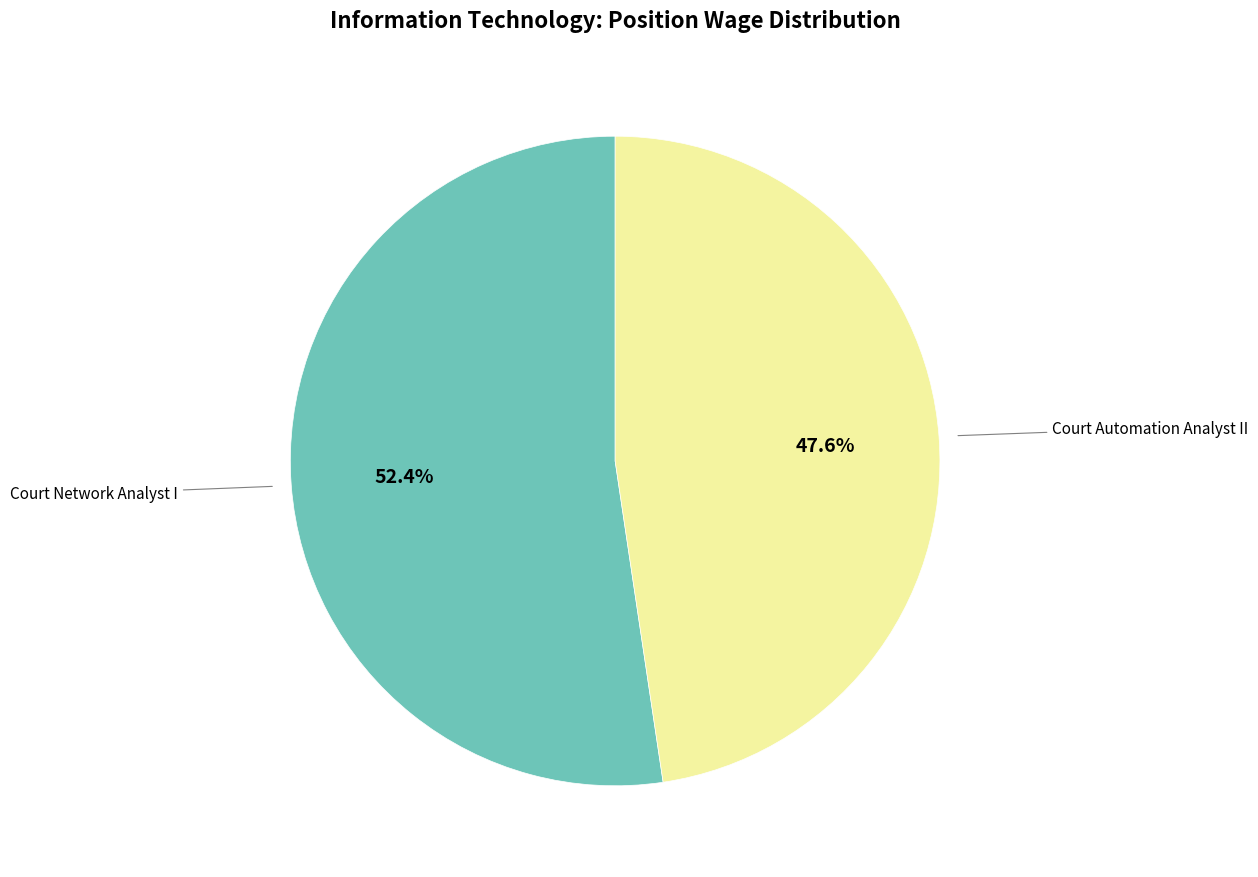

Is there a majority slice in this chart?

Yes